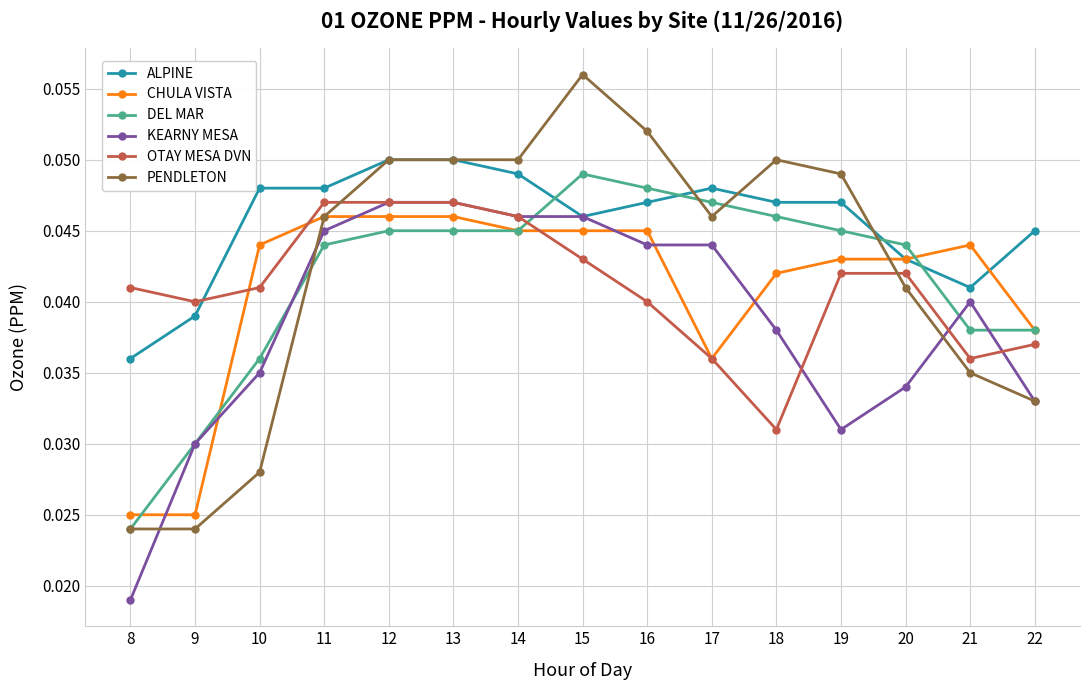

True or false: PENDLETON has more than 0 interior local peaks.

True